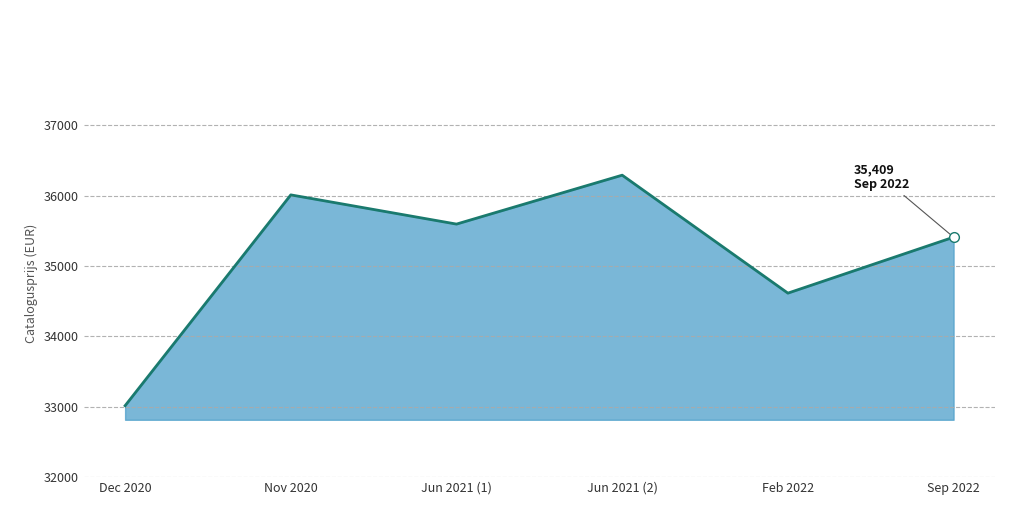

Which category has the highest value across all series?

Jun 2021 (2)